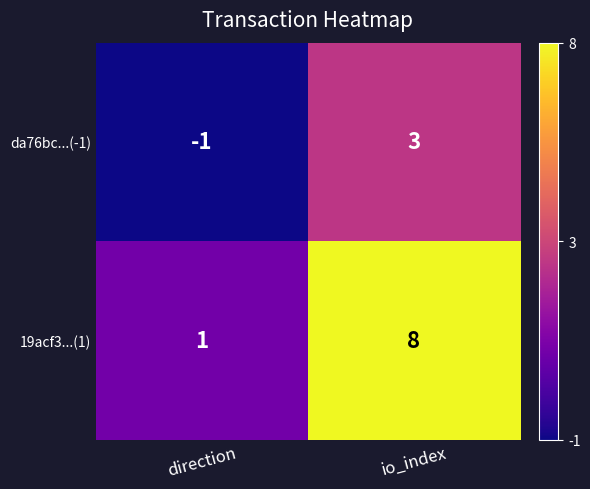

At which label is da76bc...(-1) closest to 1?

direction